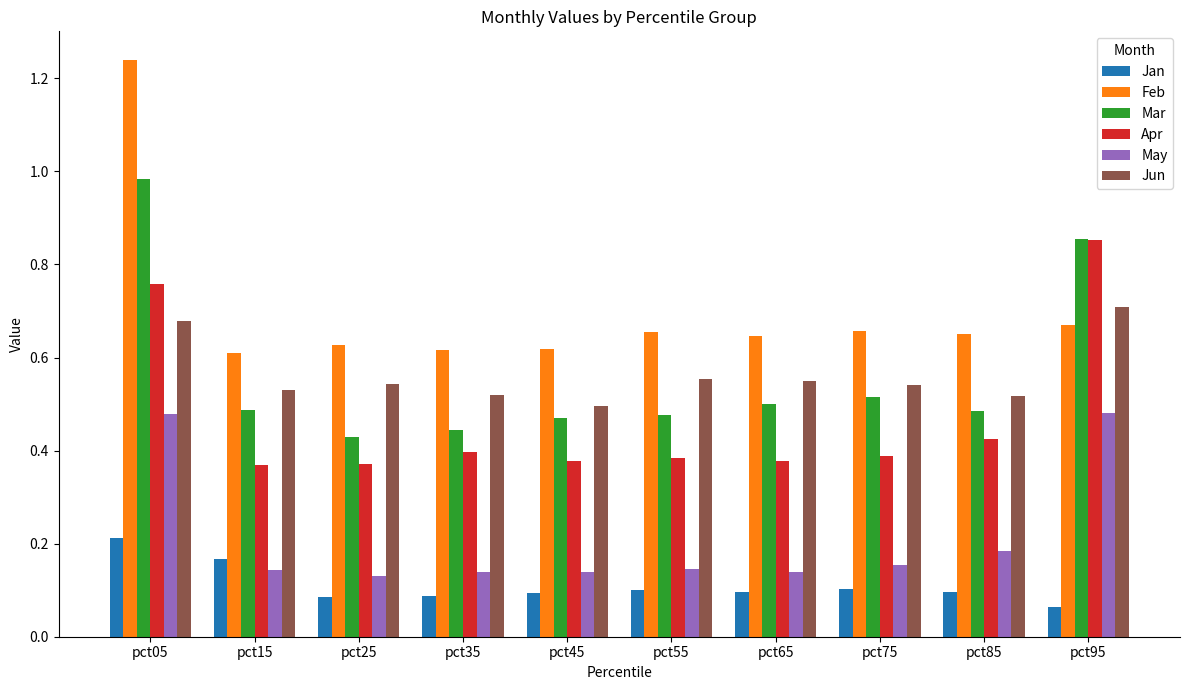

What is the sum of all Apr values?

4.7